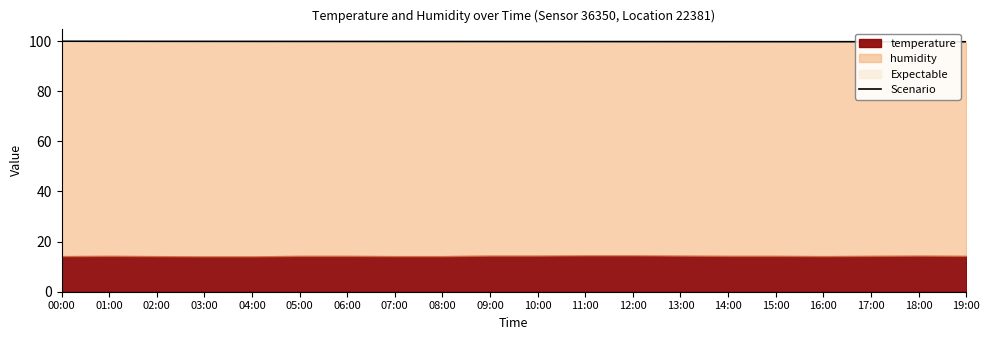

Which label corresponds to the largest value in the chart?

00:00